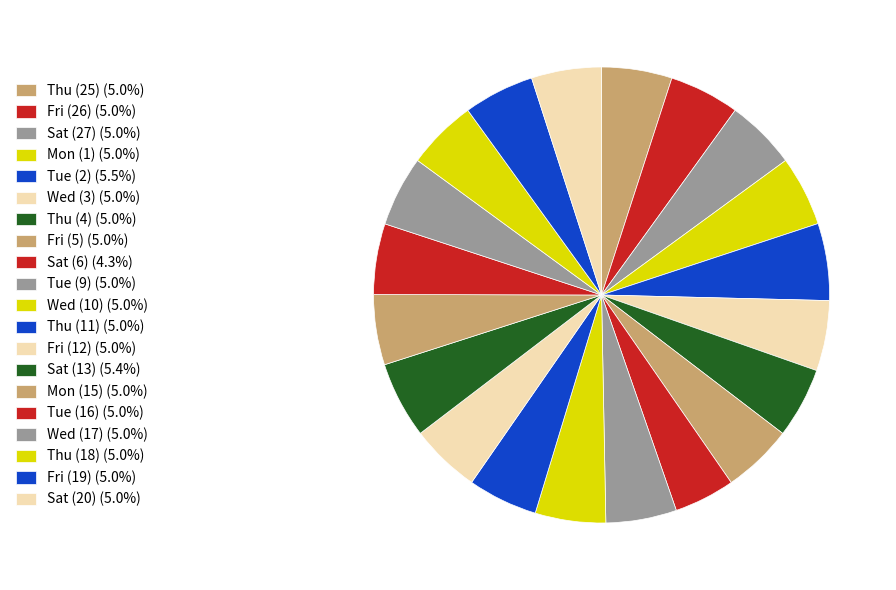

Combined, do Thu (18) and Thu (4) account for over 50%?

No